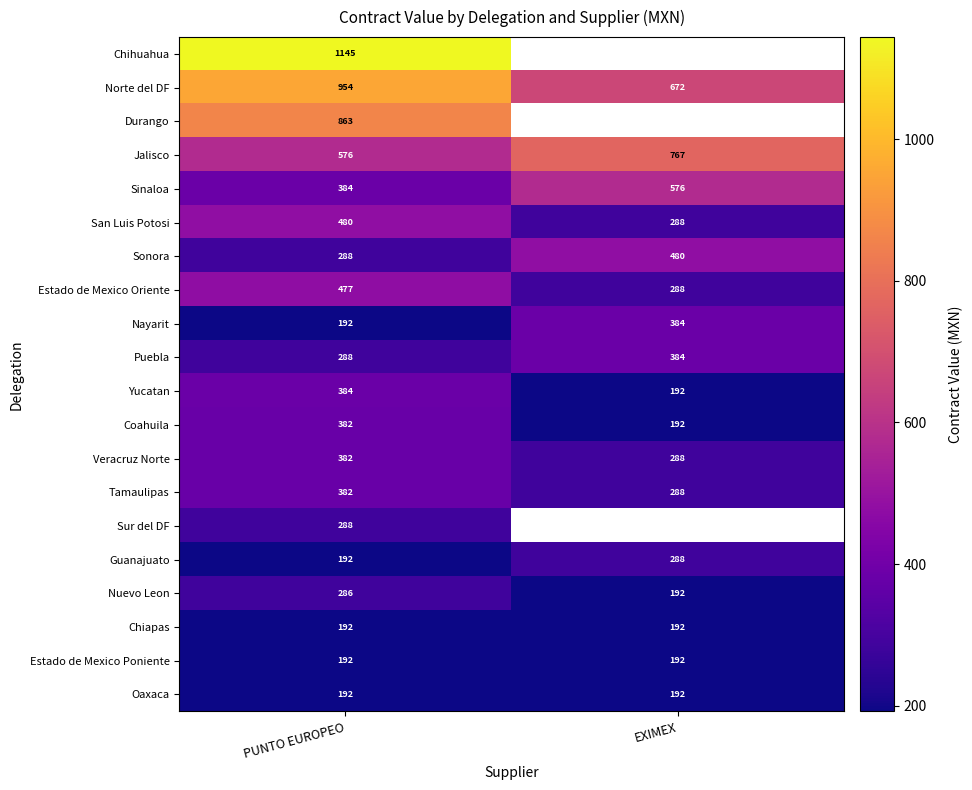

Is it true that San Luis Potosi equals 497.9 at EXIMEX?

False